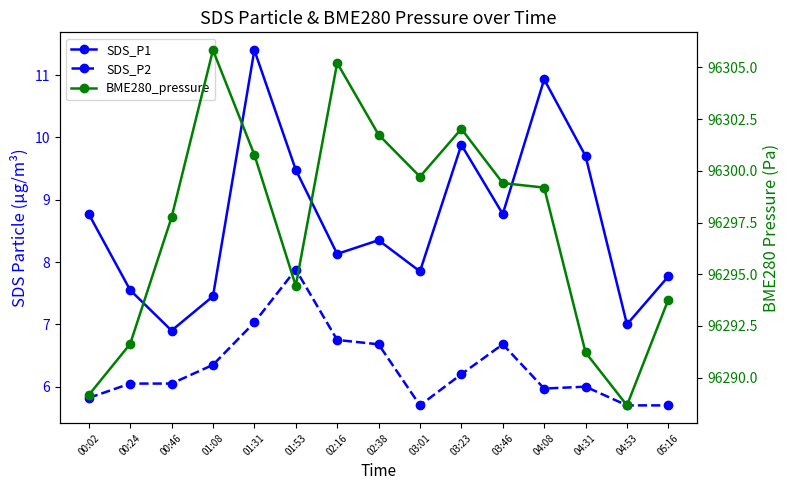

Which category has the highest value in the BME280_pressure series?

01:08